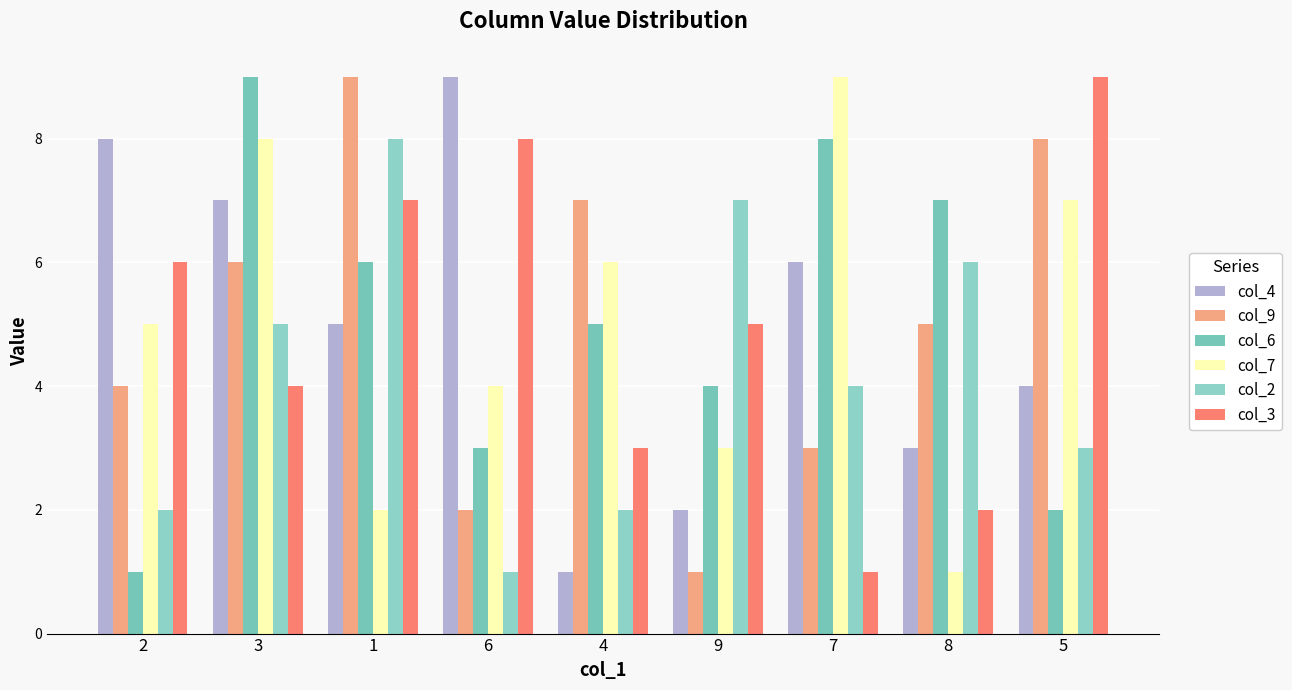

Between 4 and 8, which series saw the biggest shift?

col_7